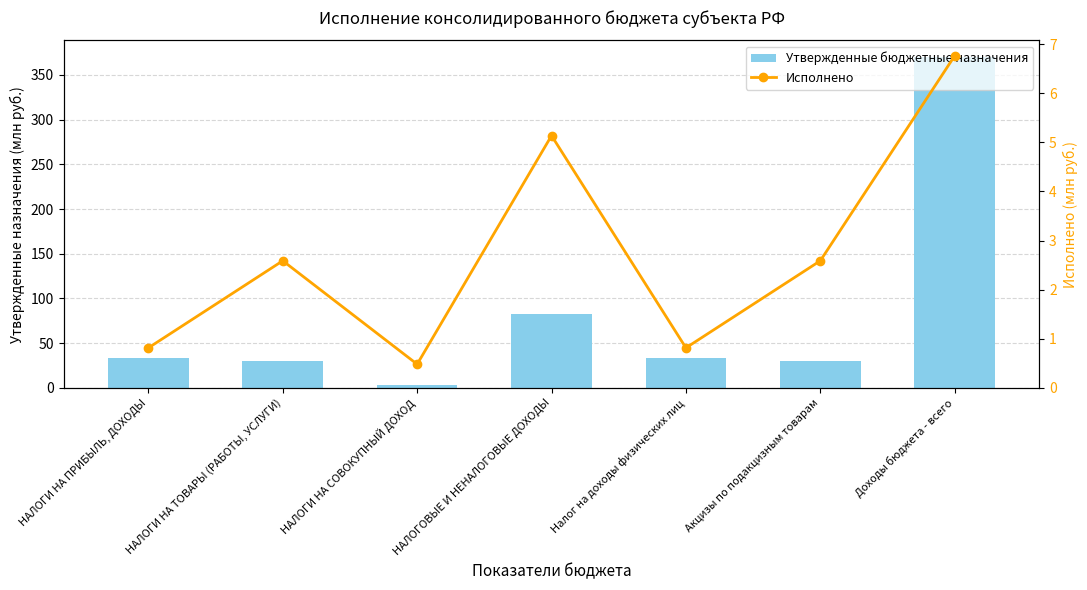

Which series has the widest spread of values?

Утвержденные бюджетные назначения